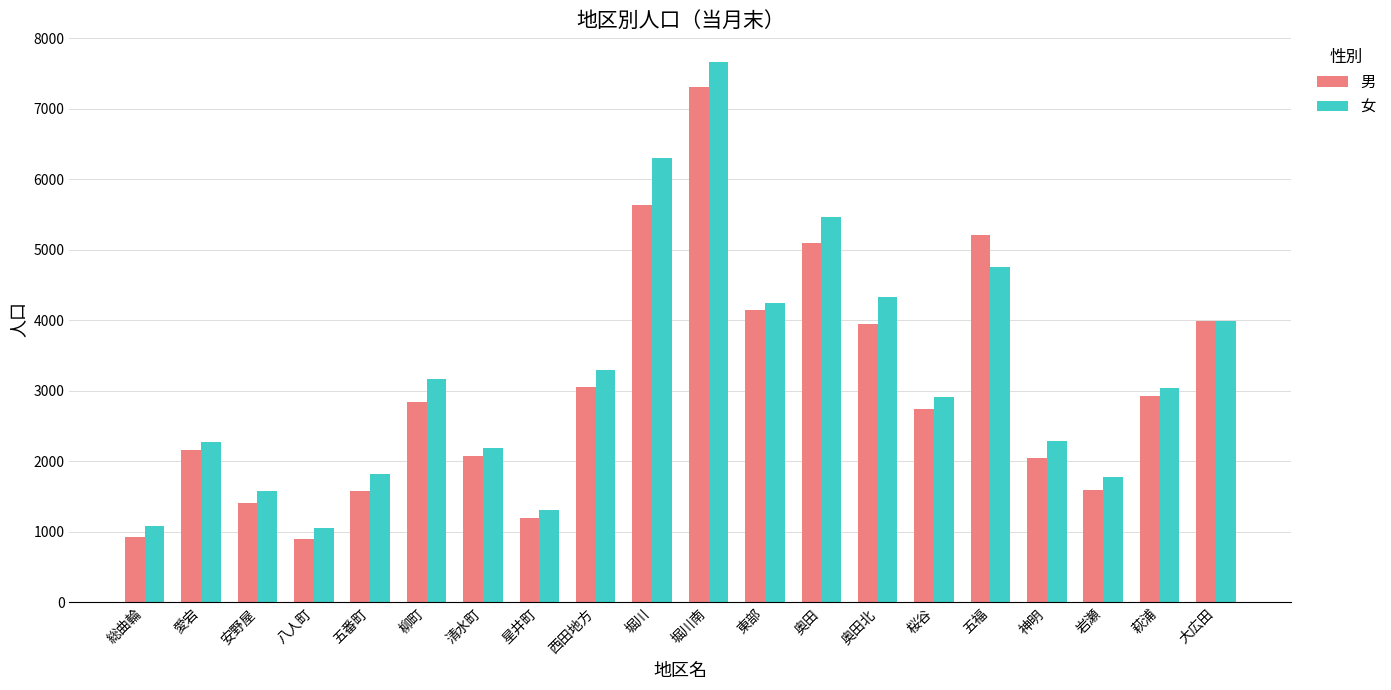

Are the bars horizontal?

No